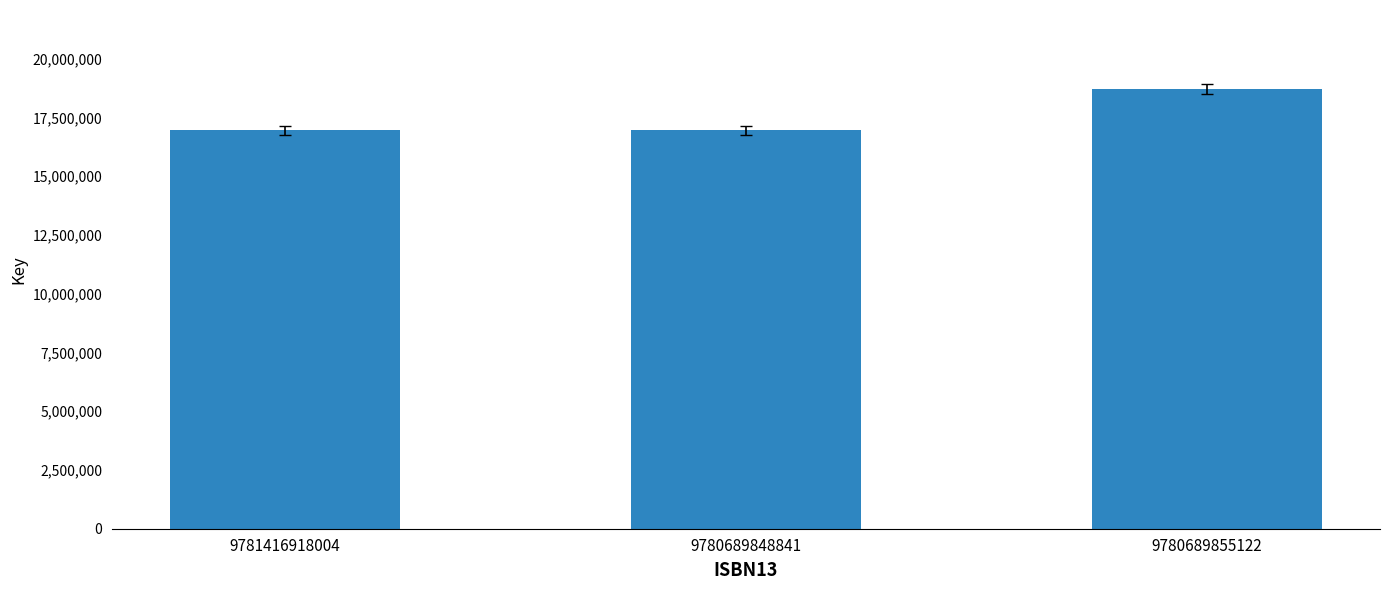

What is the average value?

17540520